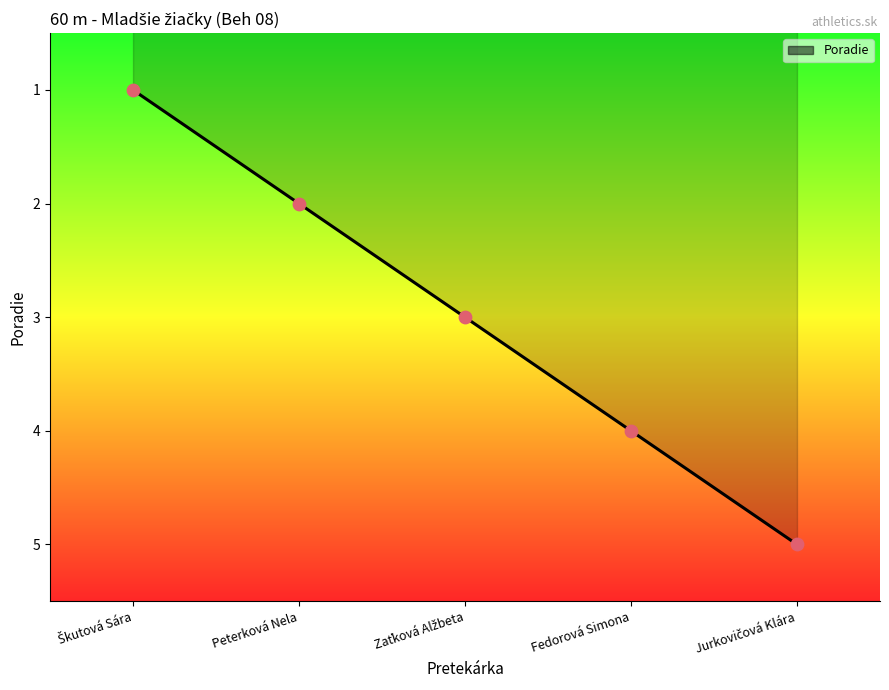

What is the sum of all values?

15